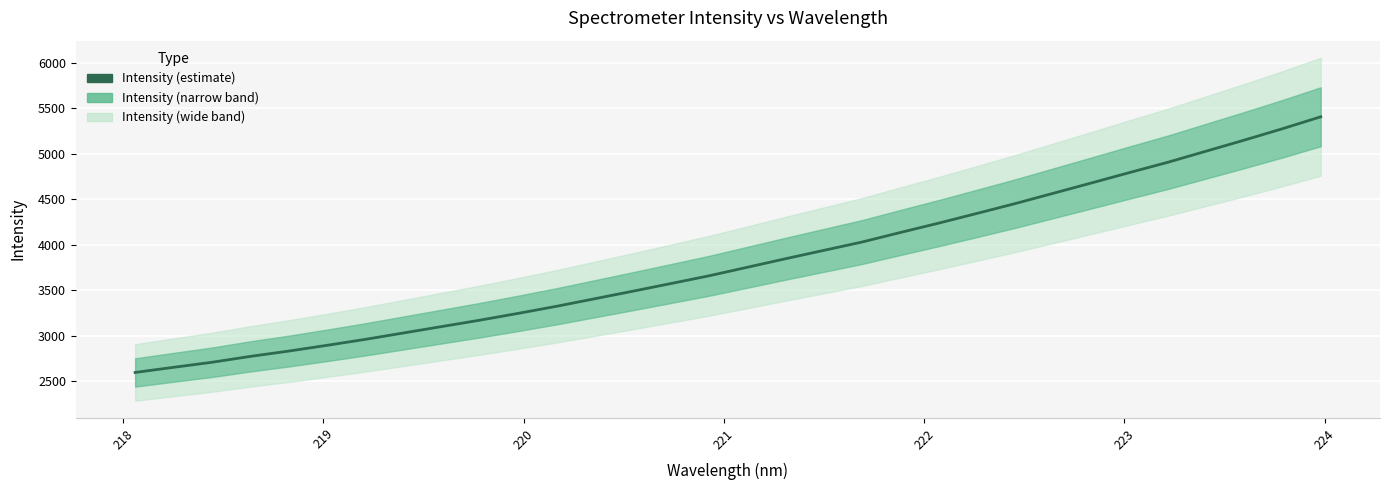

What is the average value?

3809.7